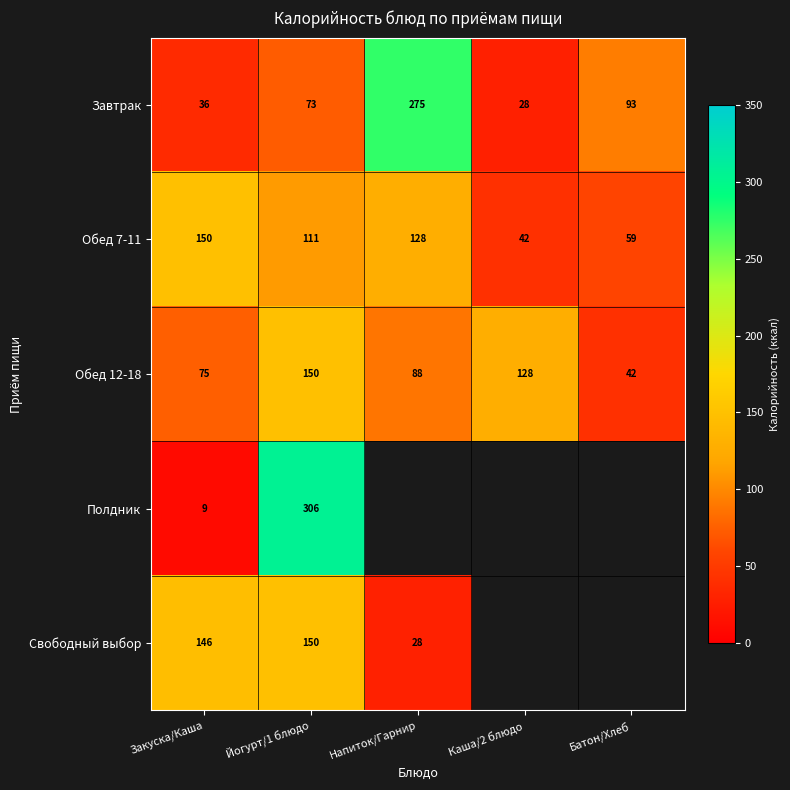

How many series are shown in this chart?

5